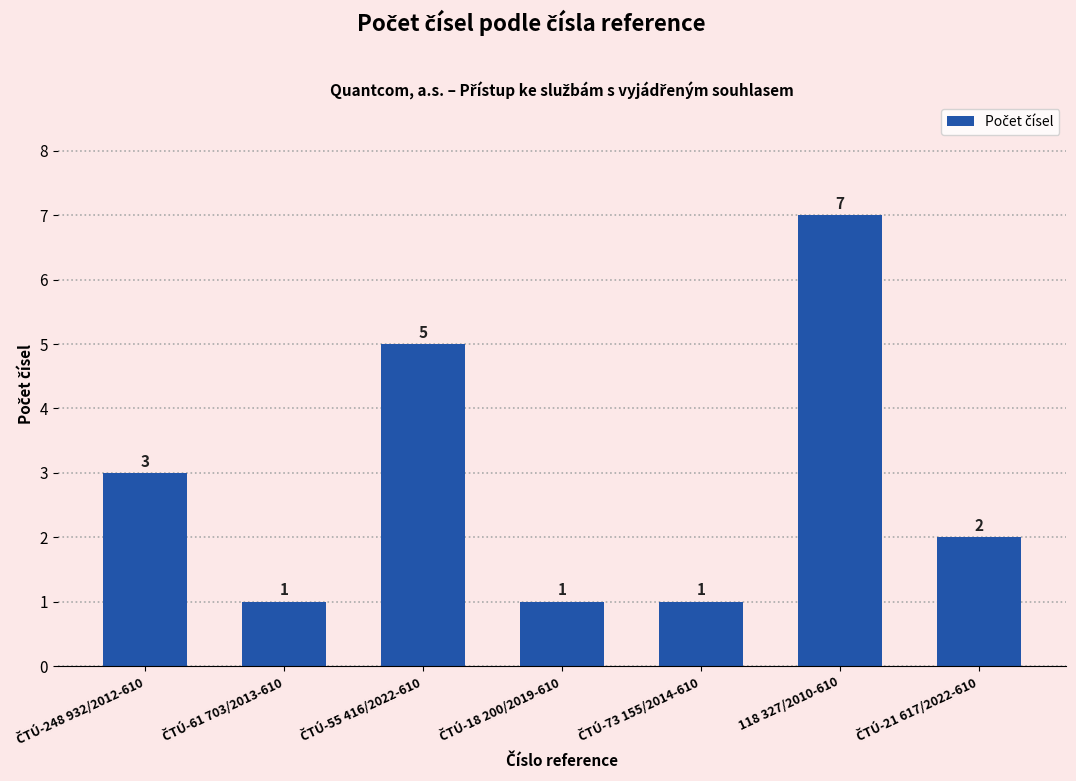

What is the greatest value displayed?

7